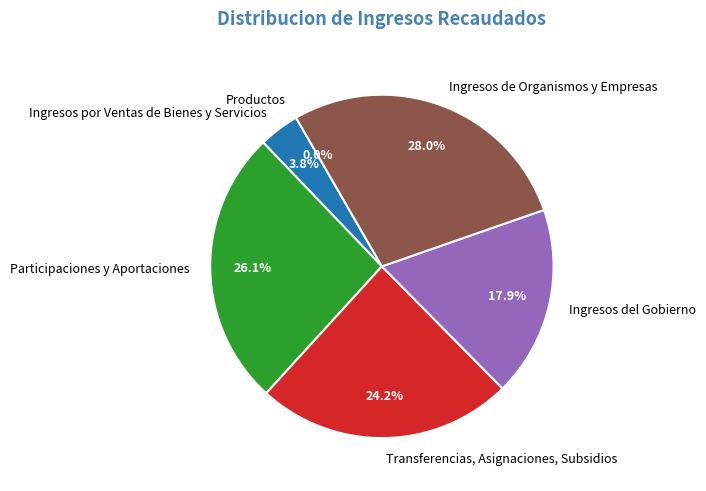

Which slice is the largest?

Ingresos de Organismos y Empresas